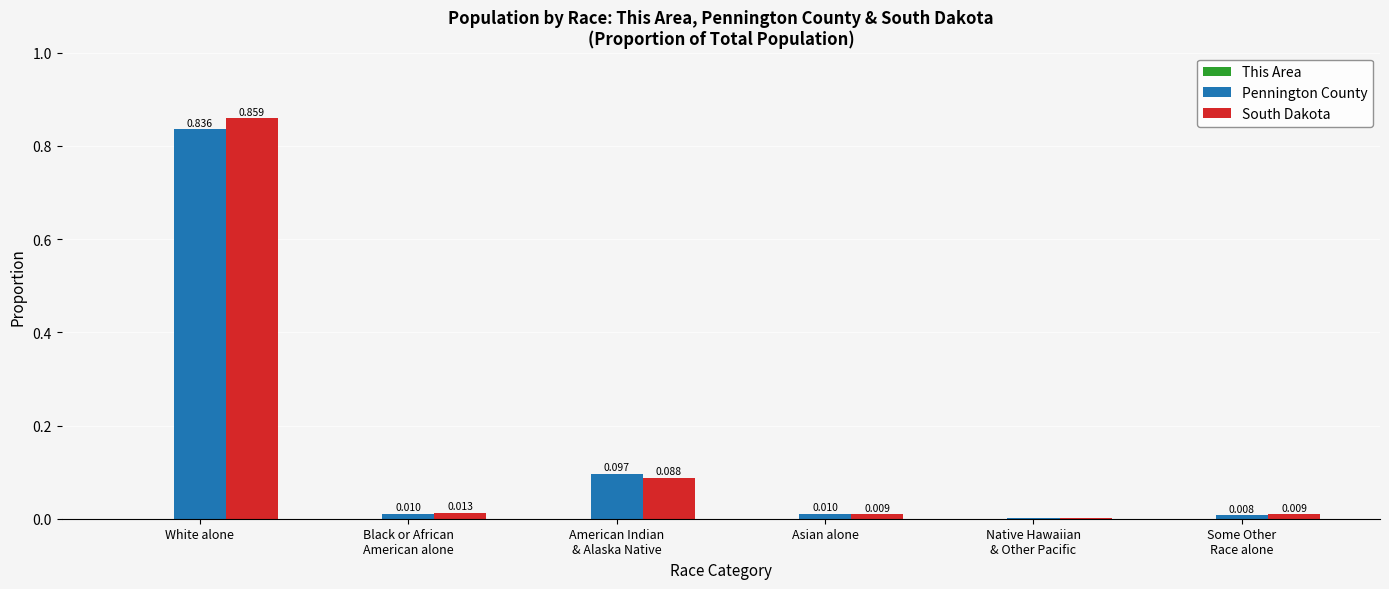

At which category is the sum across all series the highest?

White alone